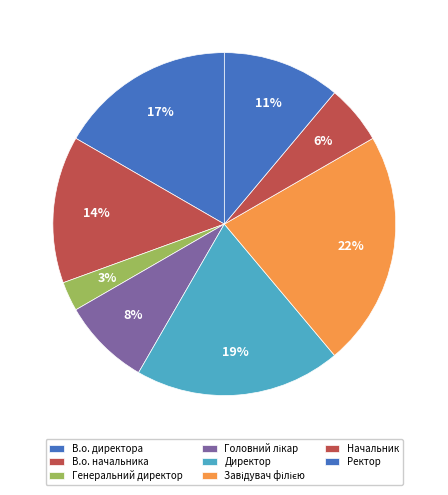

What percentage is the Генеральний директор slice, to the nearest percent?

3%